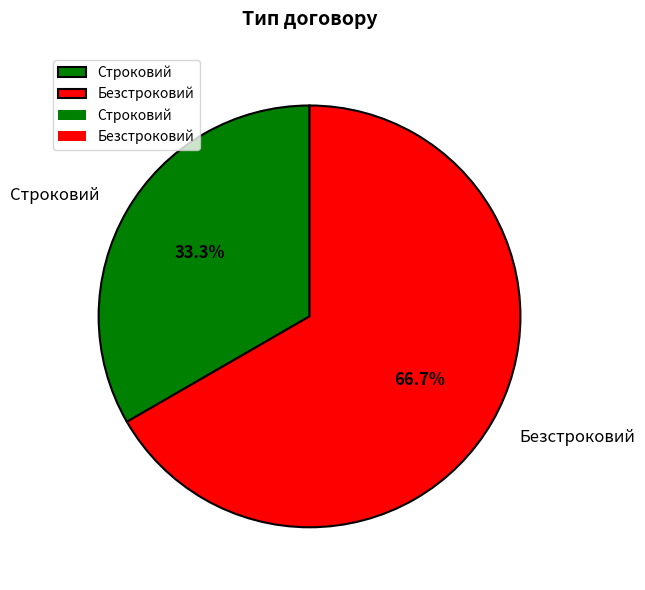

Which category has the smallest portion of the pie?

Строковий